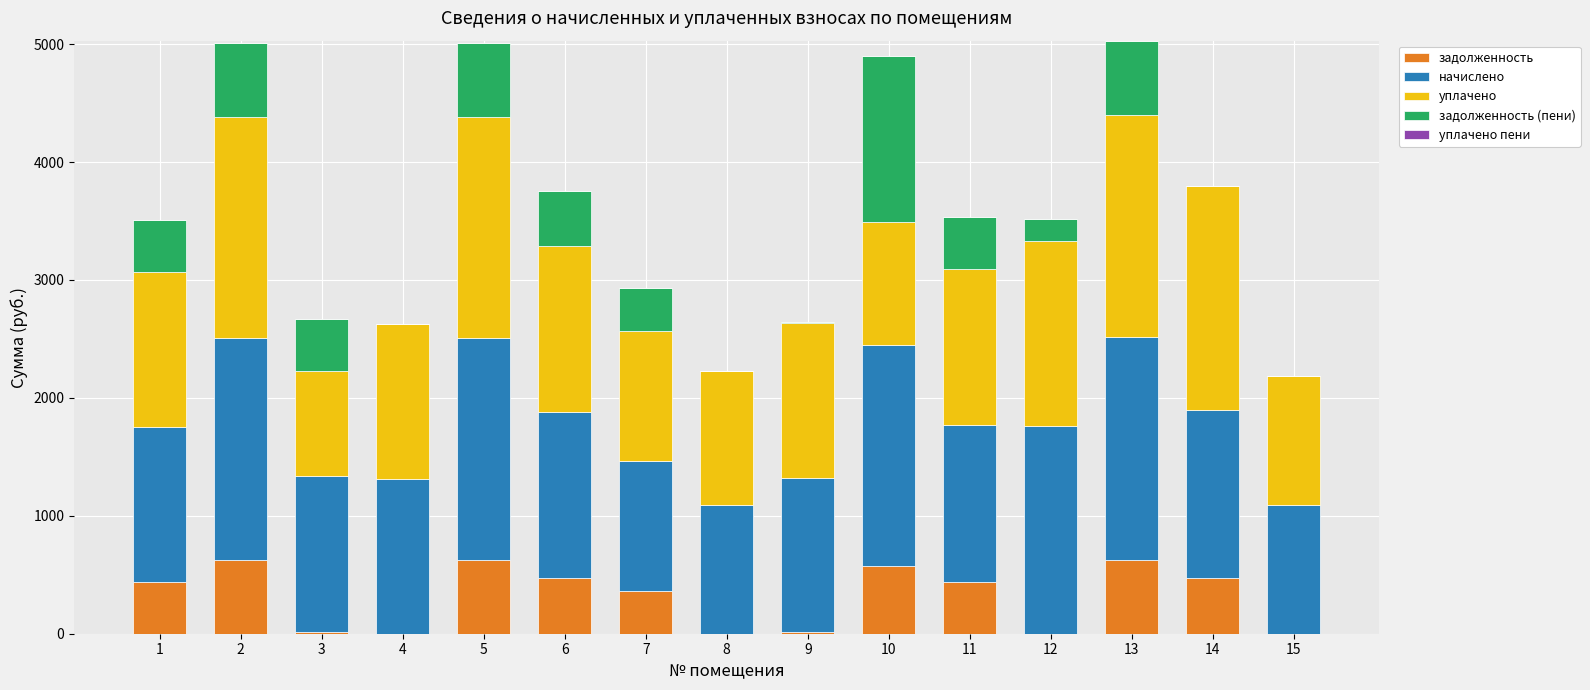

Count the number of categories in the chart.

15